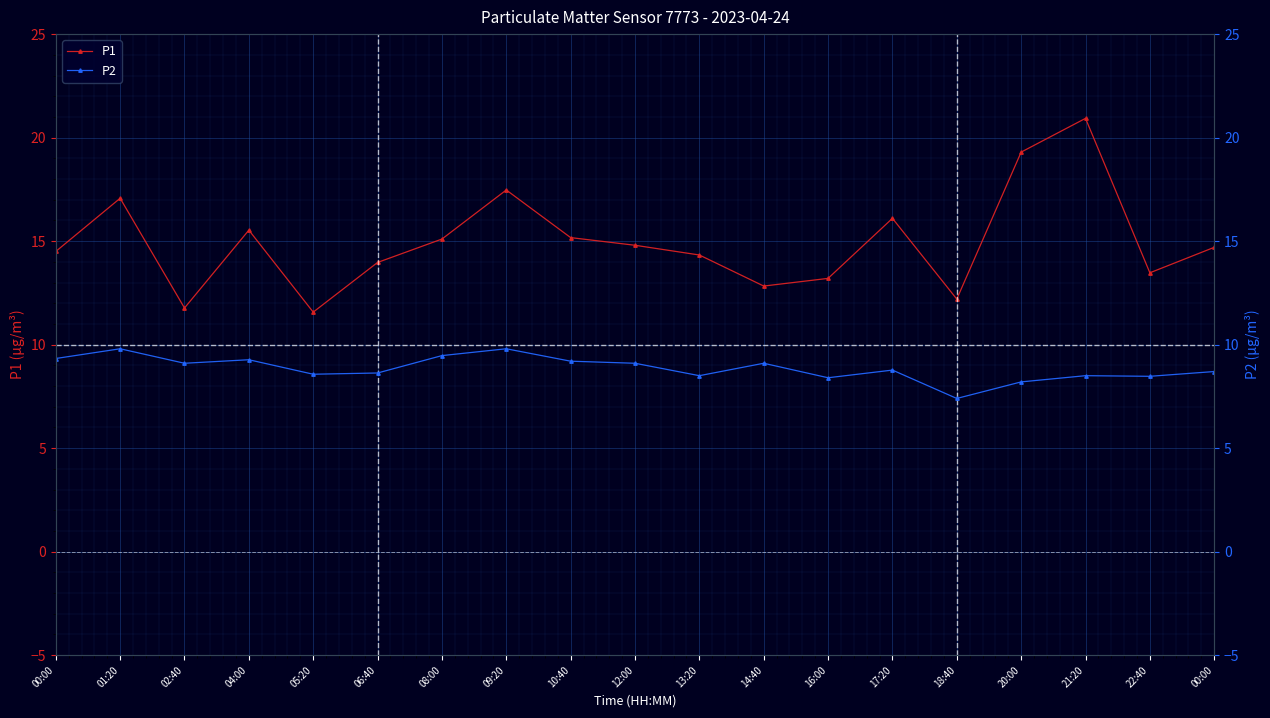

Between 06:40 and 00:00, which is larger?

00:00